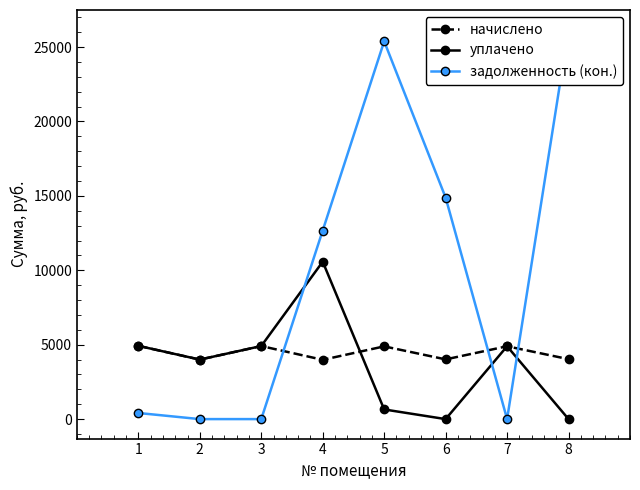

What is the difference between the maximum and second lowest values in the уплачено series?

10577.7